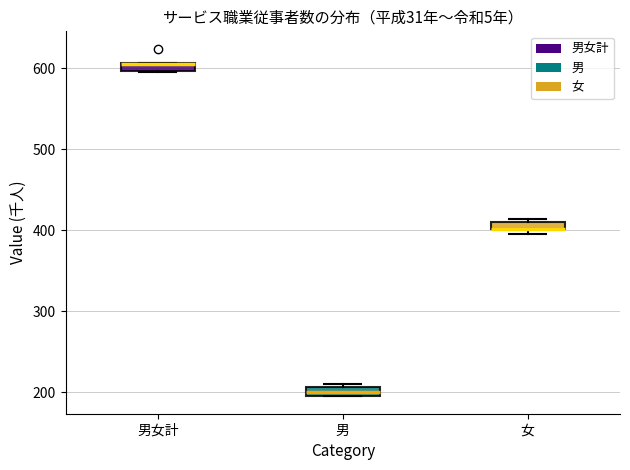

Where is the upper edge of the box for 男女計 on the y-axis? The values are not printed on the chart, so give them approximately, as read against the axis.

610